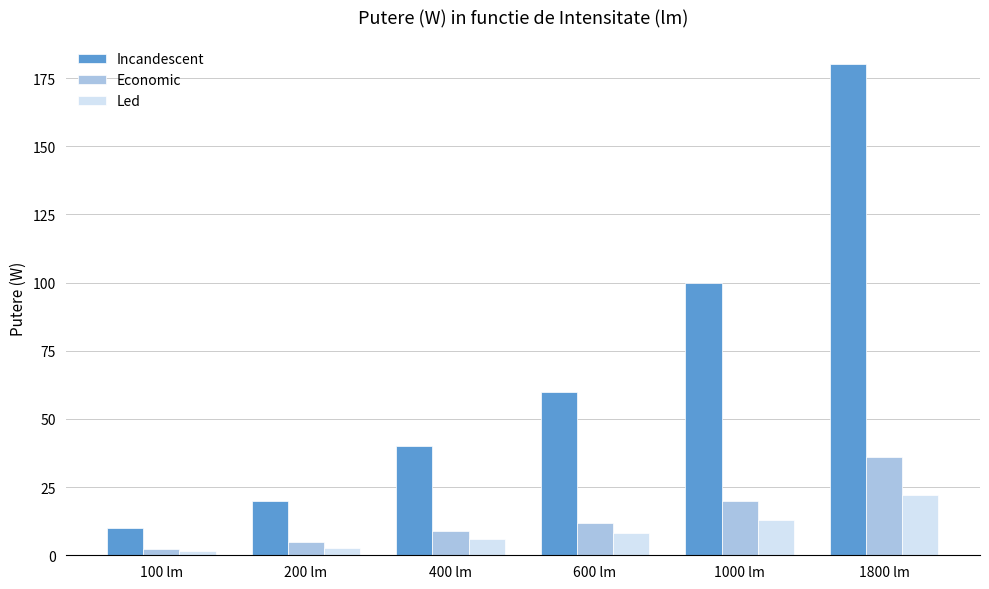

Which category has the highest value across all series?

1800 lm